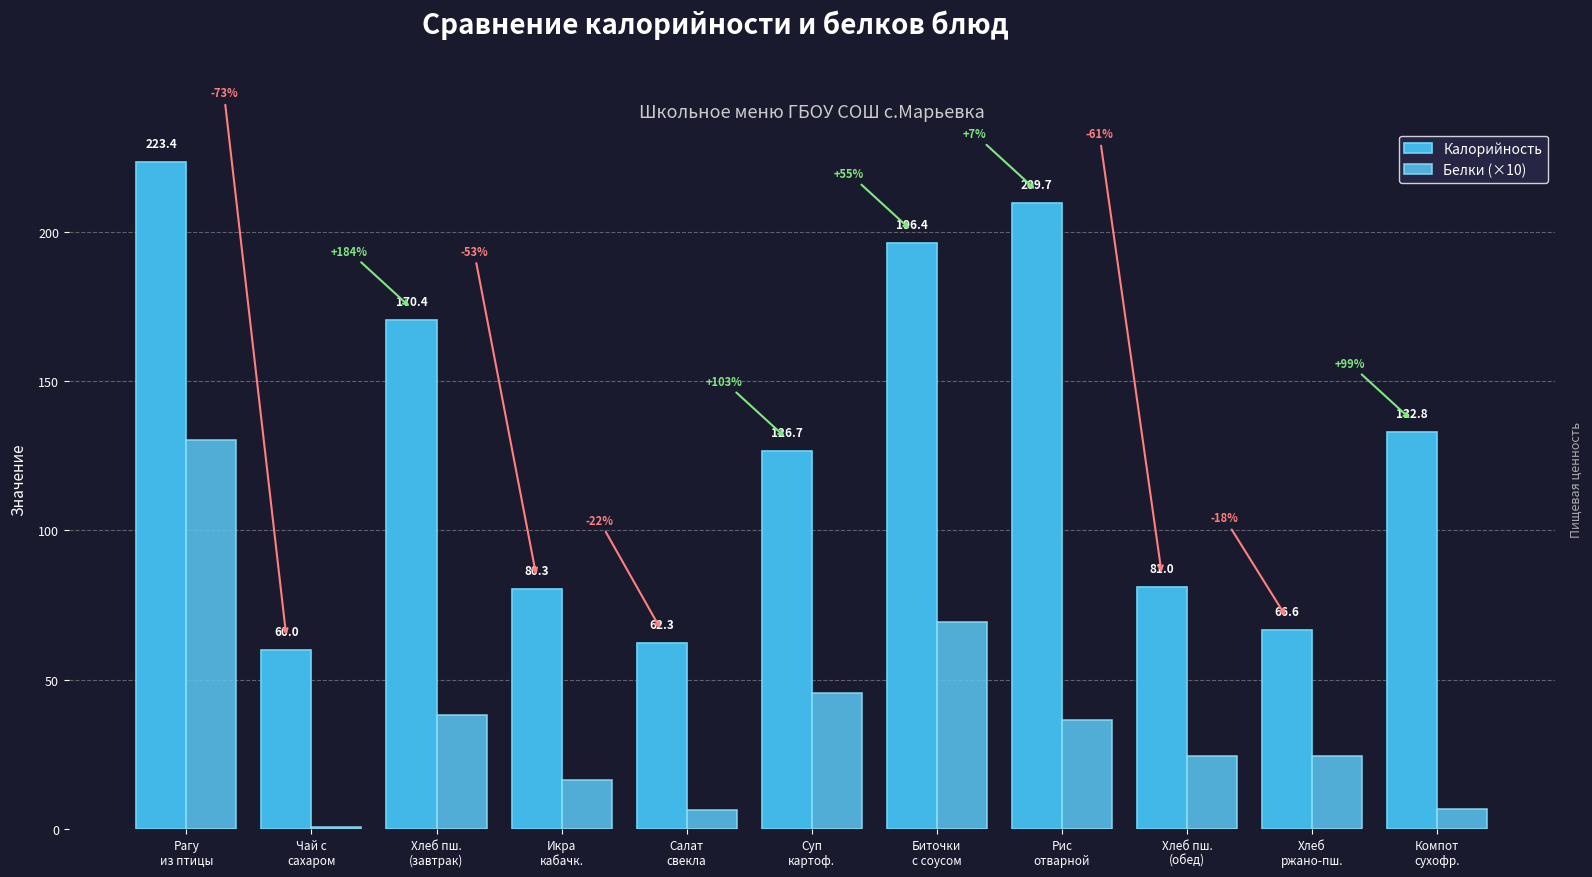

Reading right to left, transcribe all the data shown in this chart.

Калорийность: Компот
сухофр.=132.8	Хлеб
ржано-пш.=66.6	Хлеб пш.
(обед)=81.0	Рис
отварной=209.7	Биточки
с соусом=196.4	Суп
картоф.=126.7	Салат
свекла=62.3	Икра
кабачк.=80.3	Хлеб пш.
(завтрак)=170.4	Чай с
сахаром=60.0	Рагу
из птицы=223.4
Белки (×10): Компот
сухофр.=6.6	Хлеб
ржано-пш.=24.3	Хлеб пш.
(обед)=24.3	Рис
отварной=36.5	Биточки
с соусом=69.4	Суп
картоф.=45.5	Салат
свекла=6.5	Икра
кабачк.=16.4	Хлеб пш.
(завтрак)=38.0	Чай с
сахаром=0.7	Рагу
из птицы=130.3